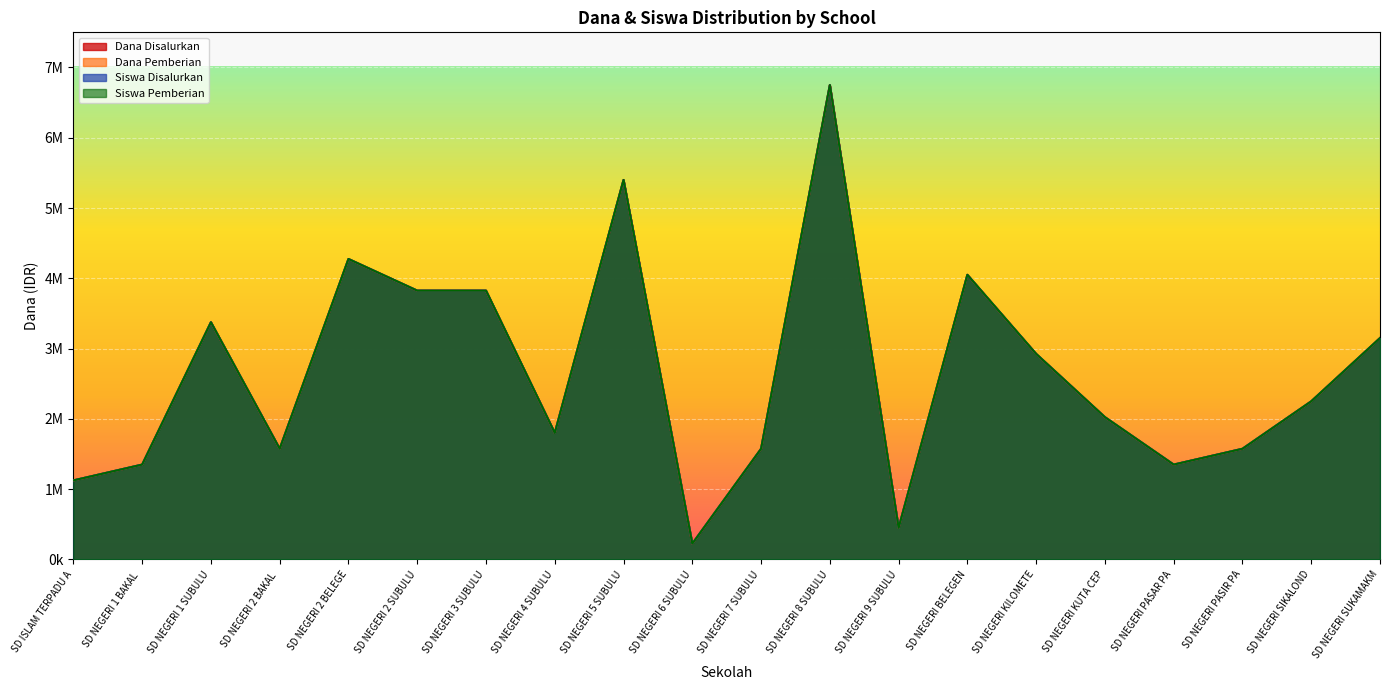

At how many categories does at least one series exceed 3798097?

6